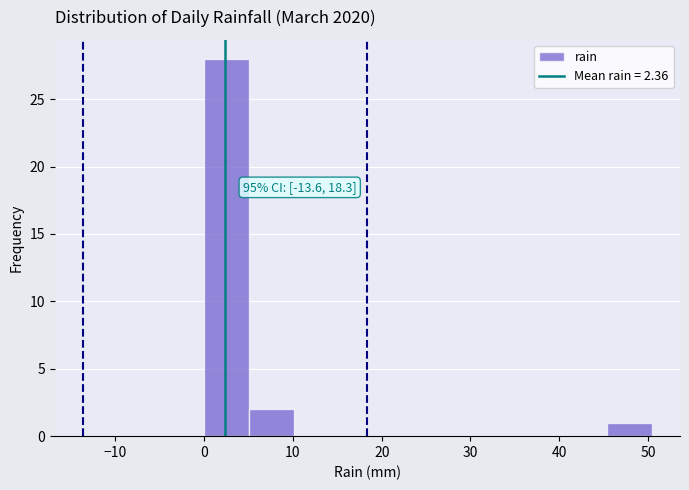

Which range on the x-axis has the tallest bar?

0 to 5